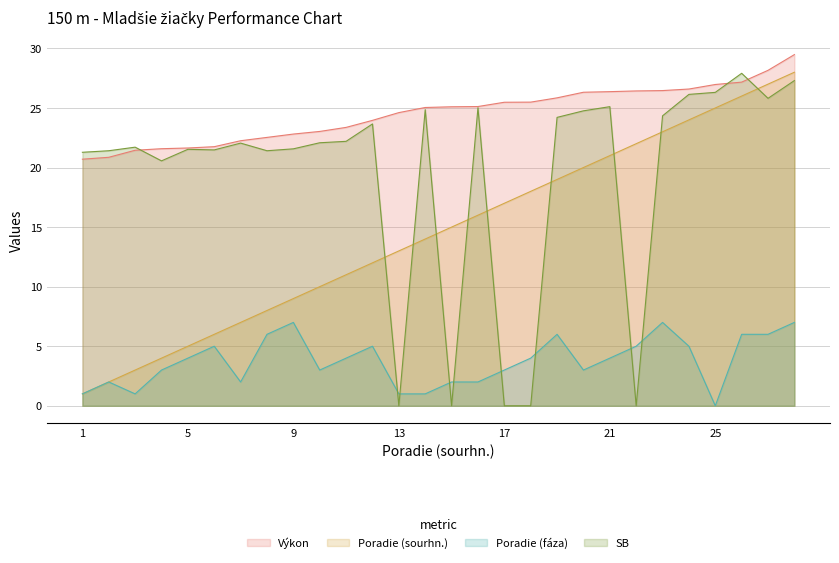

How many lines are shown in the chart?

4